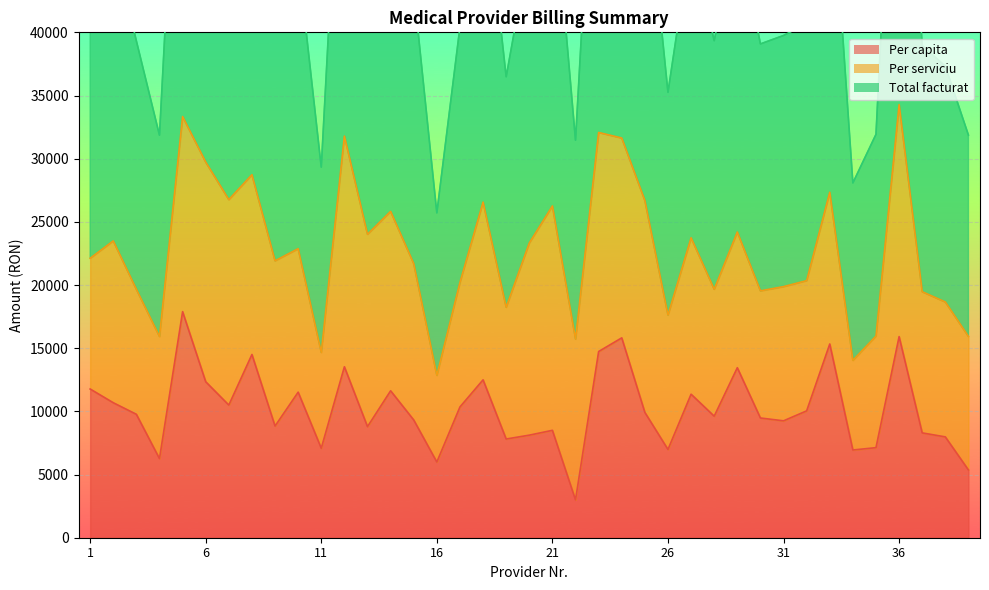

Between 12 and 24, which series saw the biggest shift?

Per capita